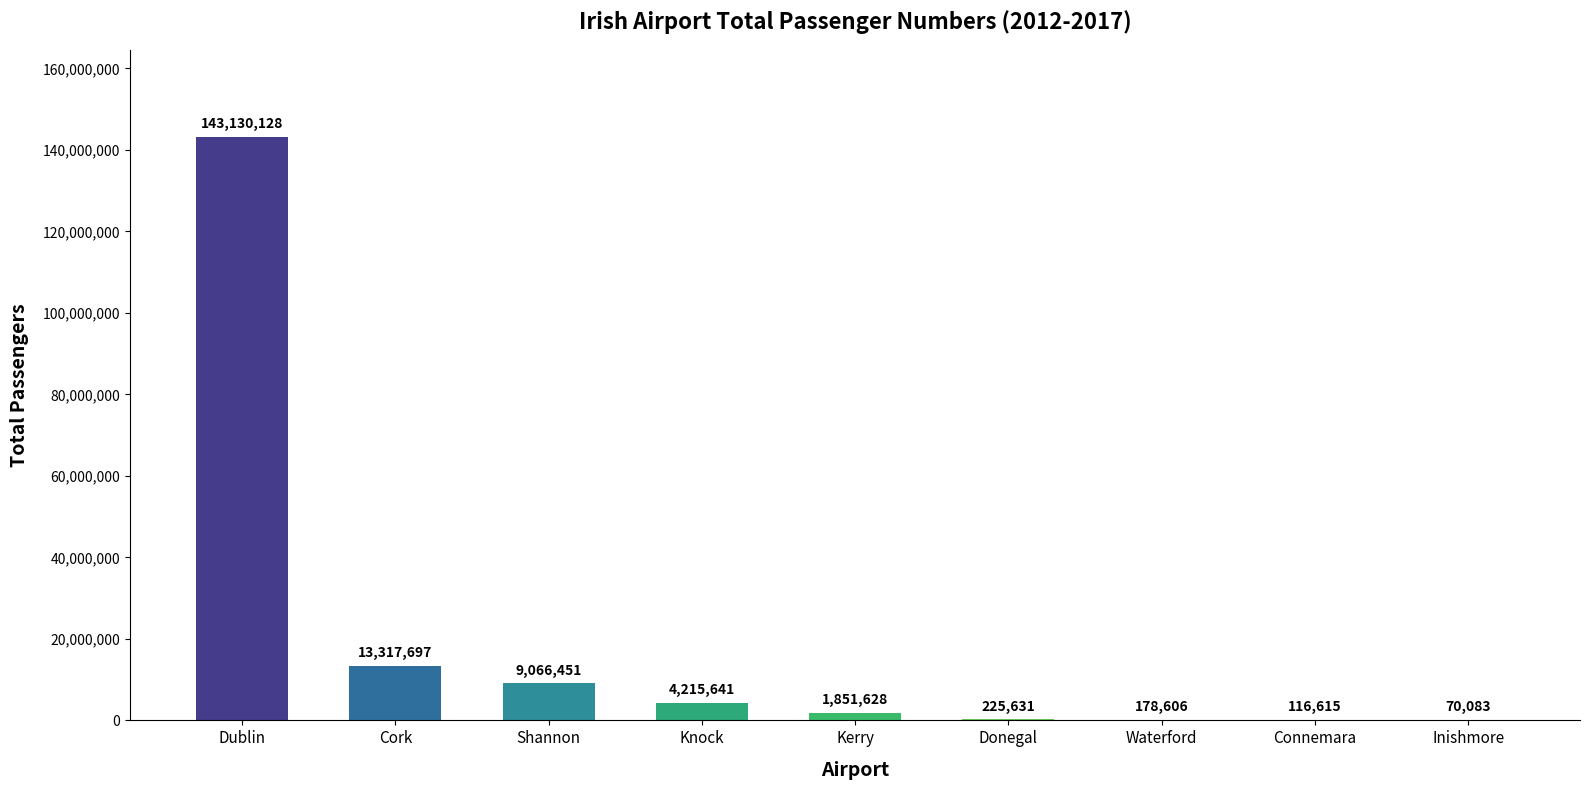

Are the bars horizontal?

No